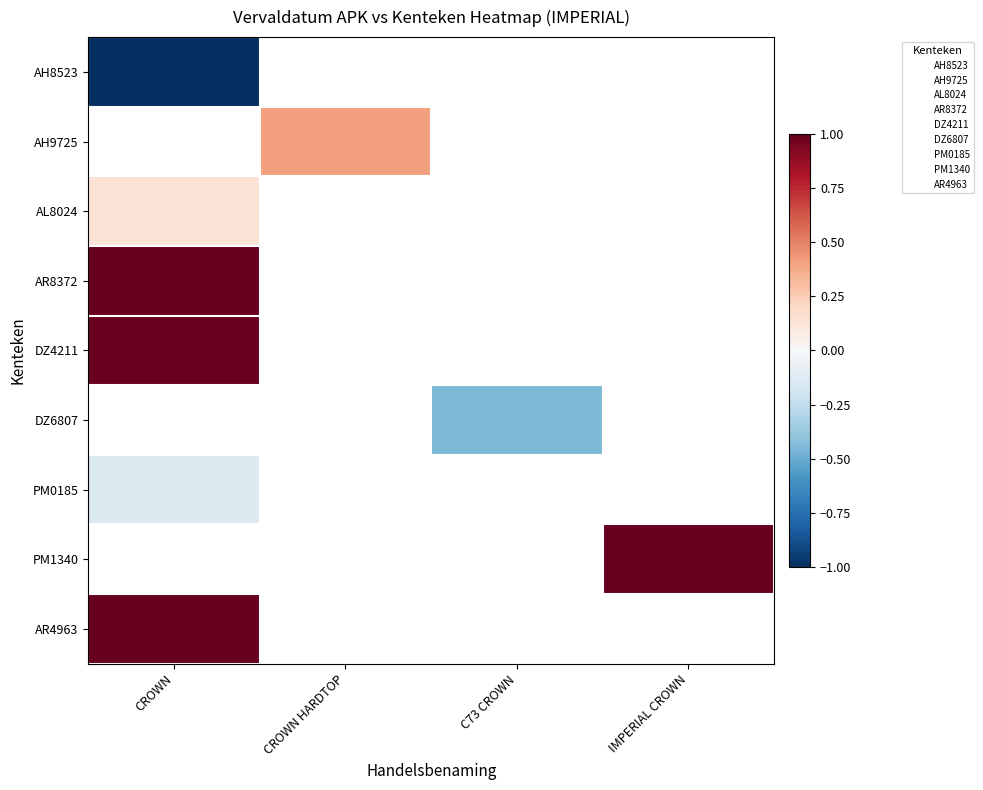

The value of PM0185 at CROWN is -0.1. True or false?

False